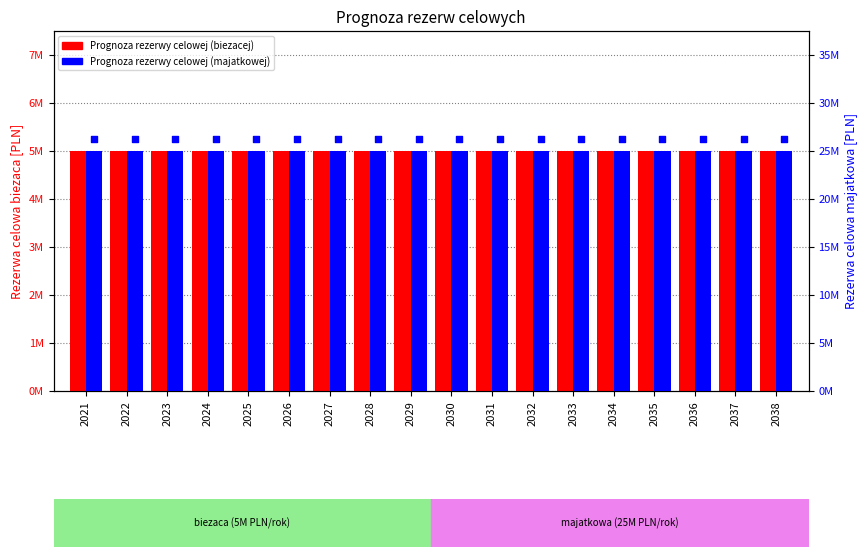

Which series has the widest spread of Y values?

Prognoza rezerwy celowej (biezacej)